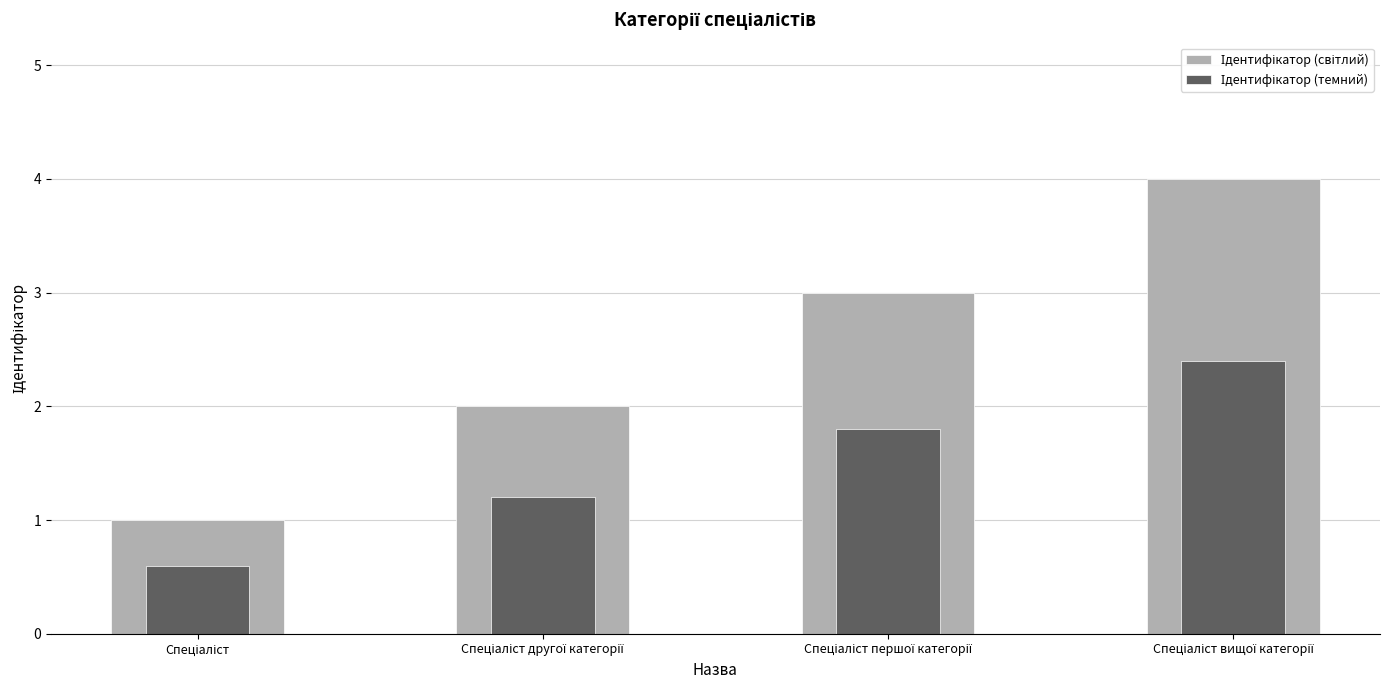

What is the label of the 2nd bar from the left?

Спеціаліст другої категорії